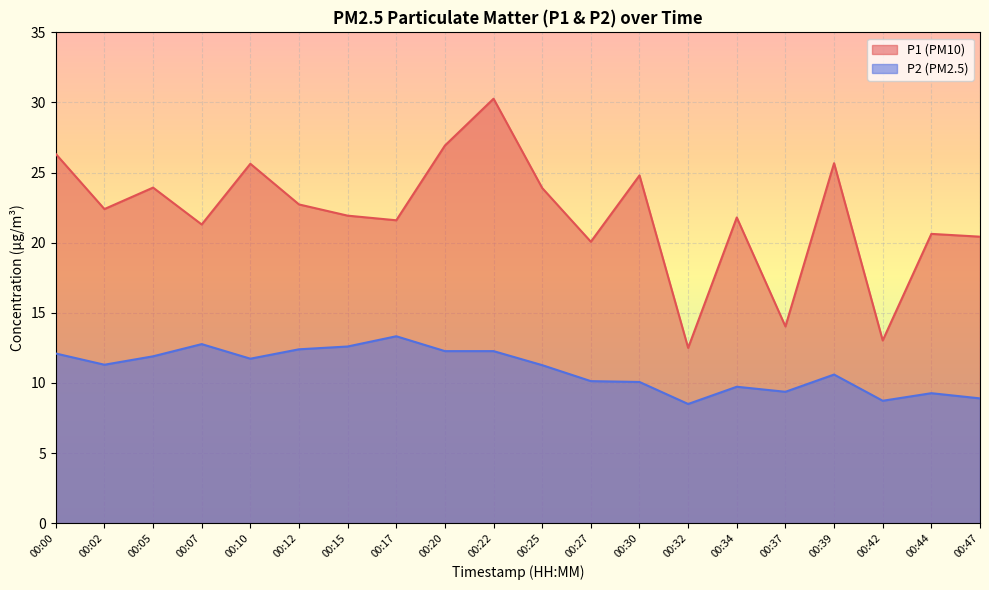

Which series has the largest total across all categories?

P1